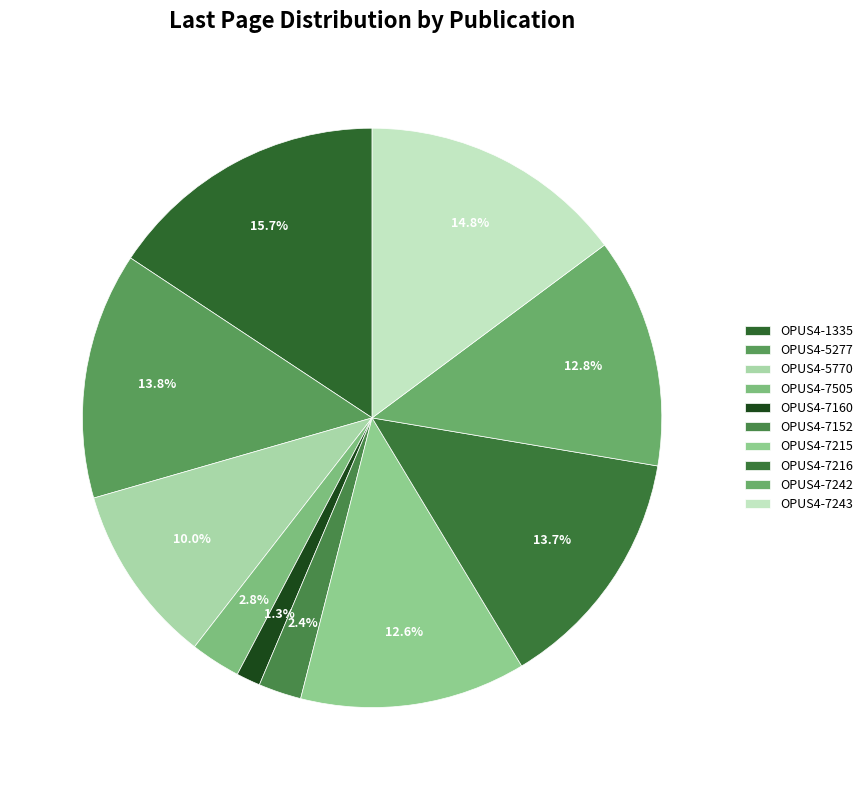

Is it true that OPUS4-7215 is 13% of the pie?

True